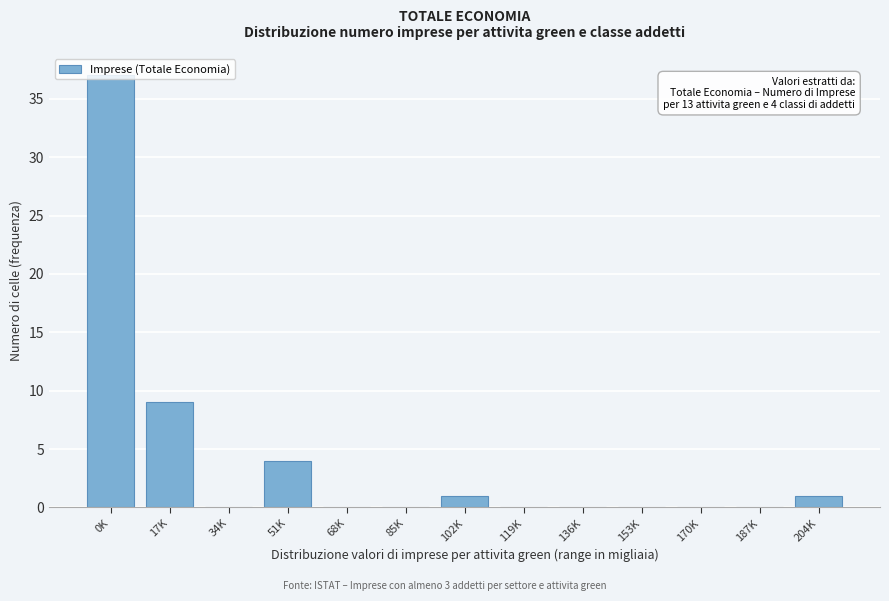

Where is the data nearest to the value 18?

17K